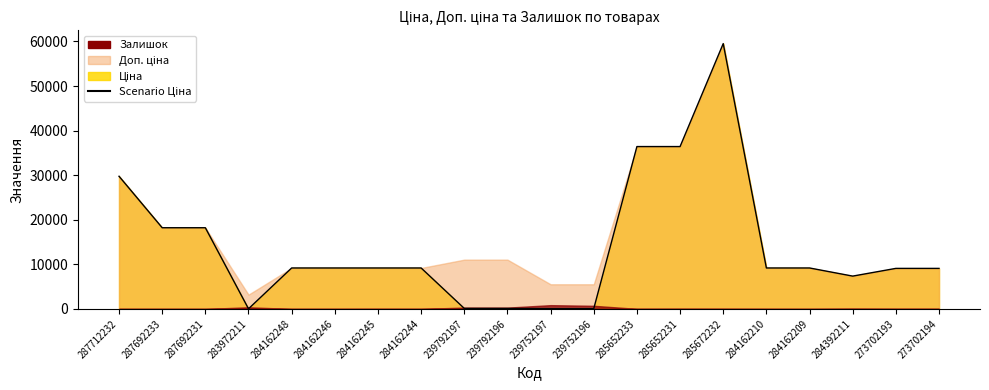

The chart shows a value of 55.3 at 239752197. True or false?

True